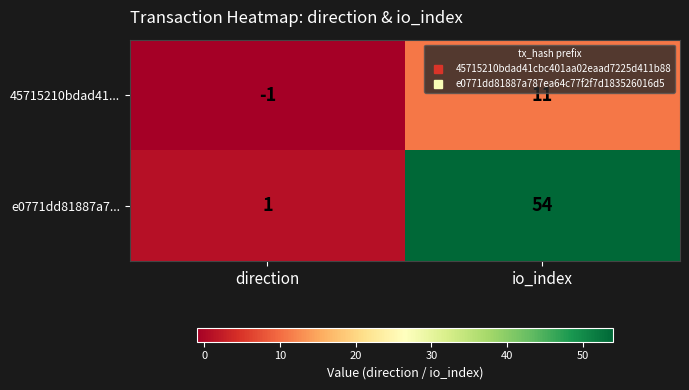

At which label is 45715210bdad41... closest to 5?

direction